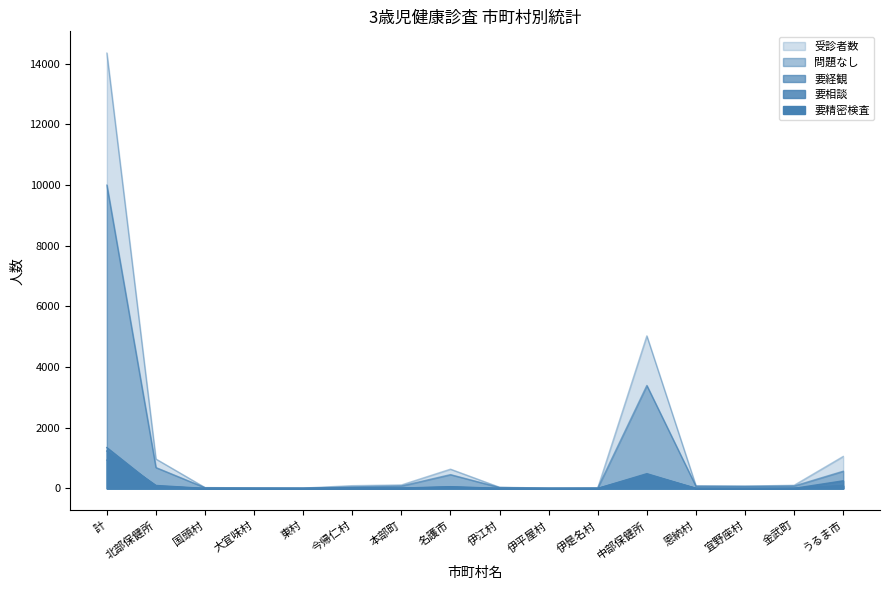

True or false: 問題なし has more than 0 interior local peaks.

True